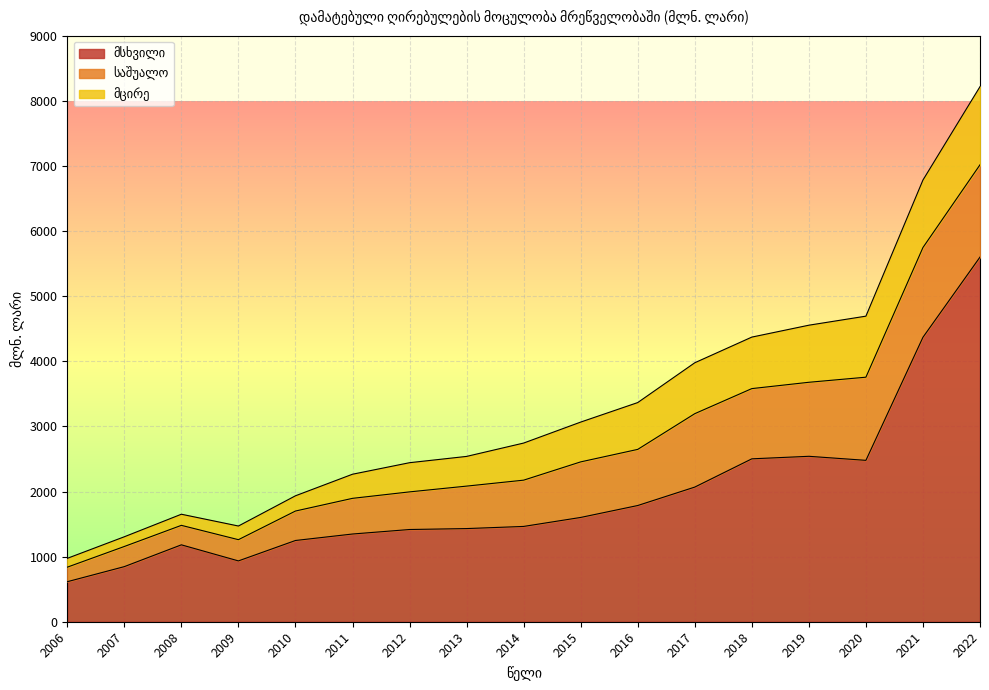

At how many categories does at least one series exceed 5145?

1